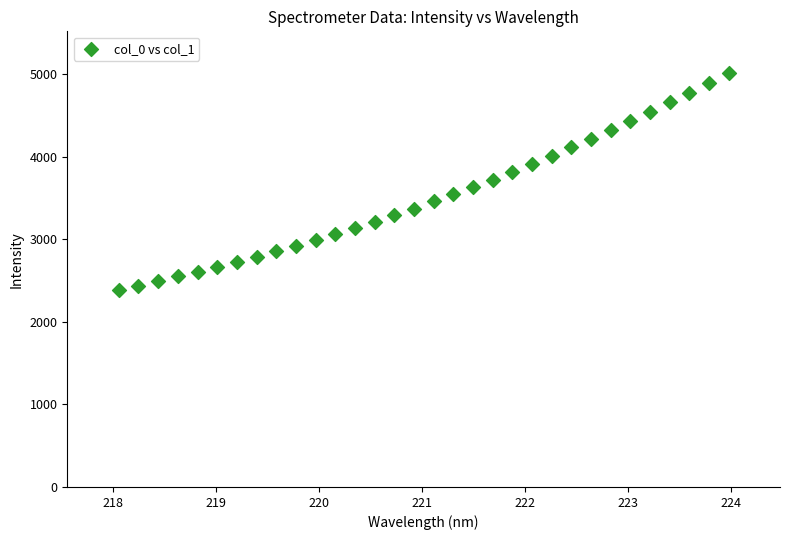

What is the range of Y values (max minus min)?

2631.5